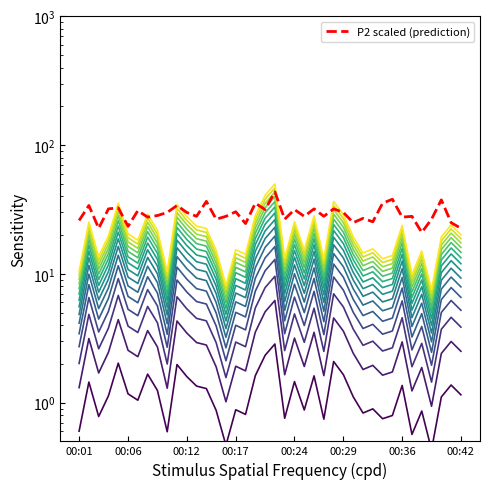

How many values in the P2 series are below 28?

15